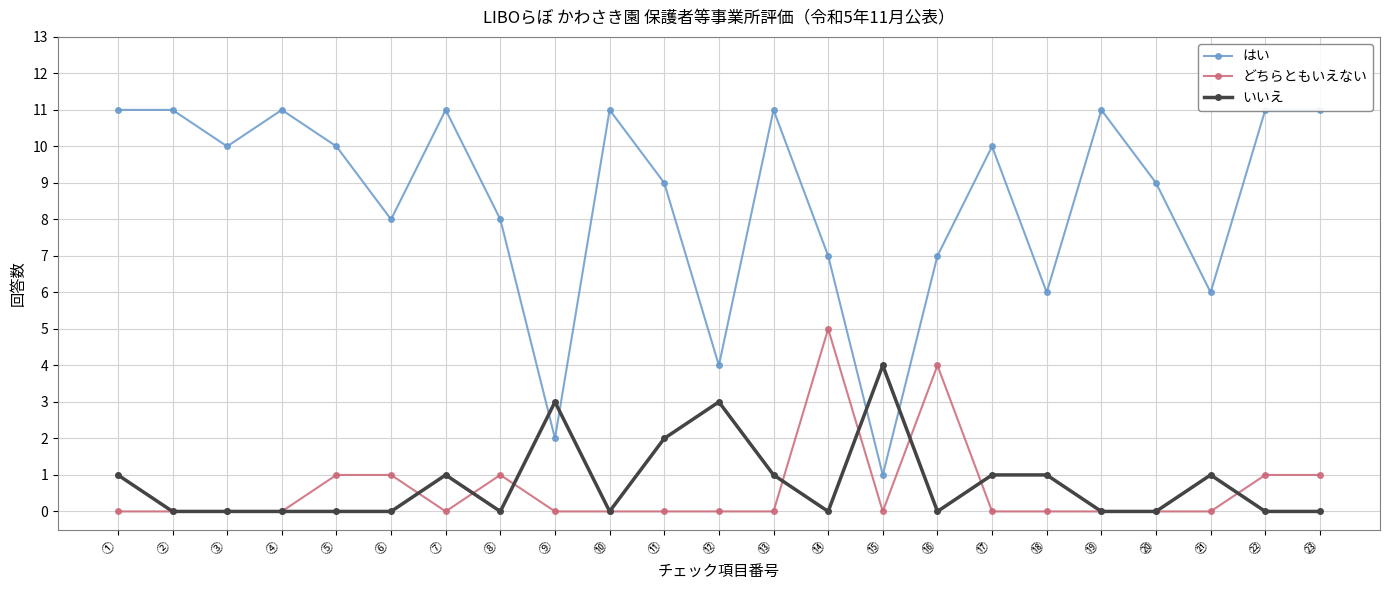

At which category is the sum across all series the highest?

①